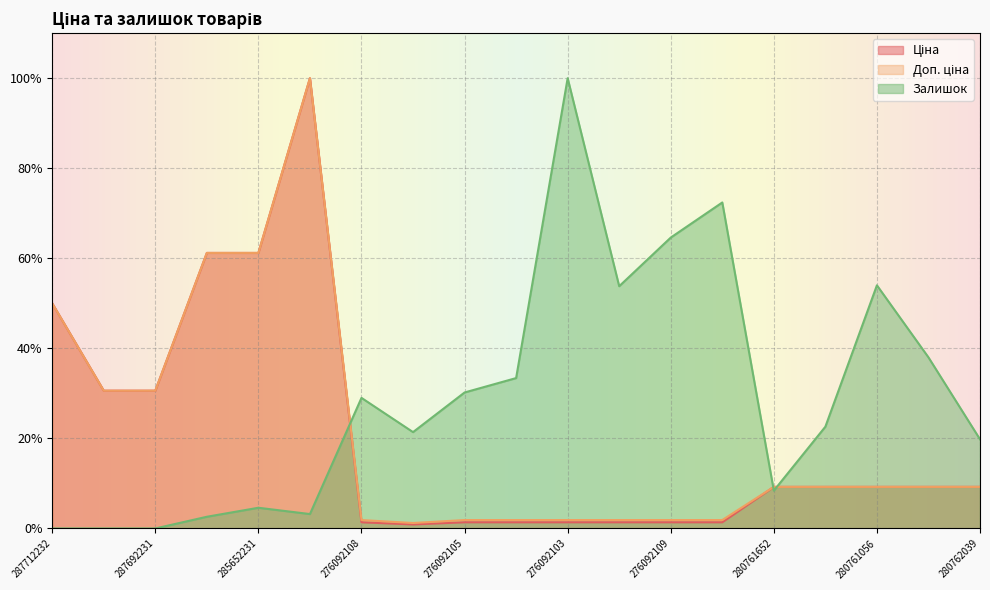

What is the sum of the Доп. ціна values at 276092103 and 280761054?

0.1